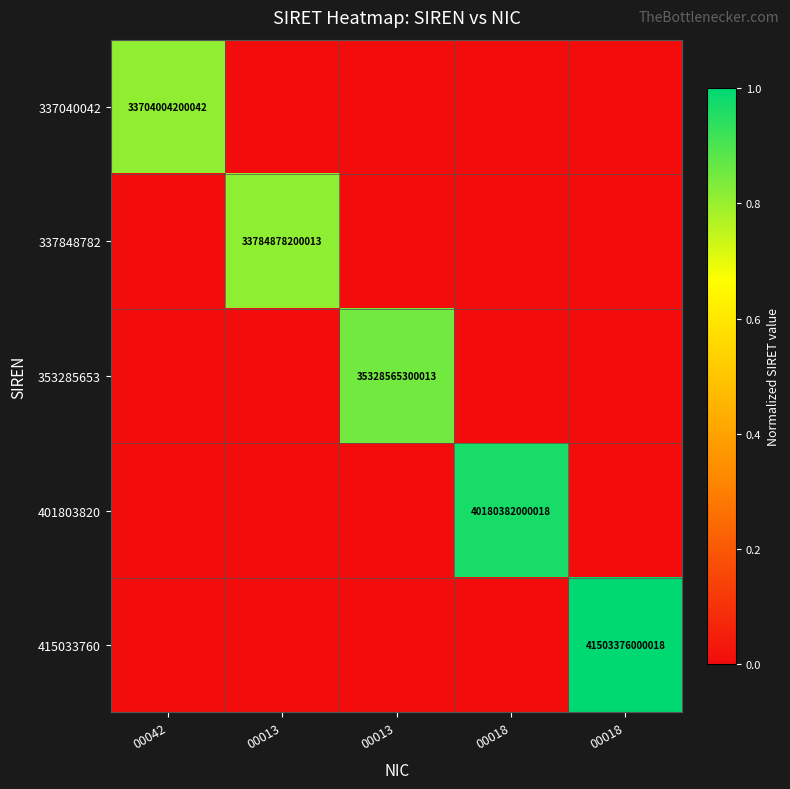

What is the total value across all series at 00042?

0.8